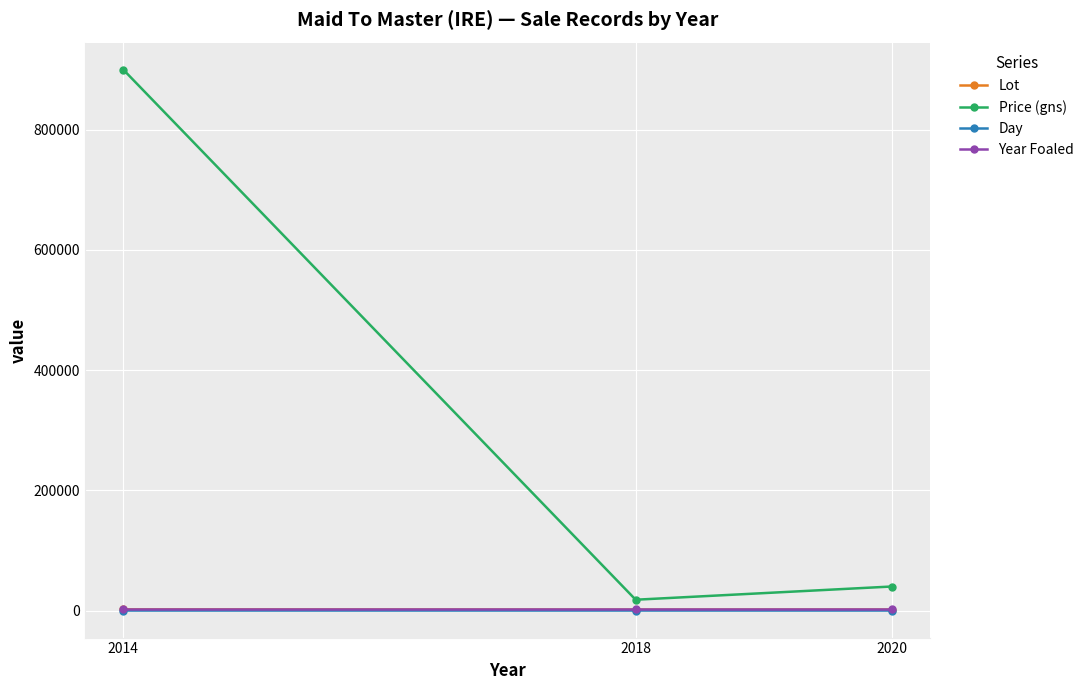

The value of Year Foaled at 2018 is 2009. True or false?

True